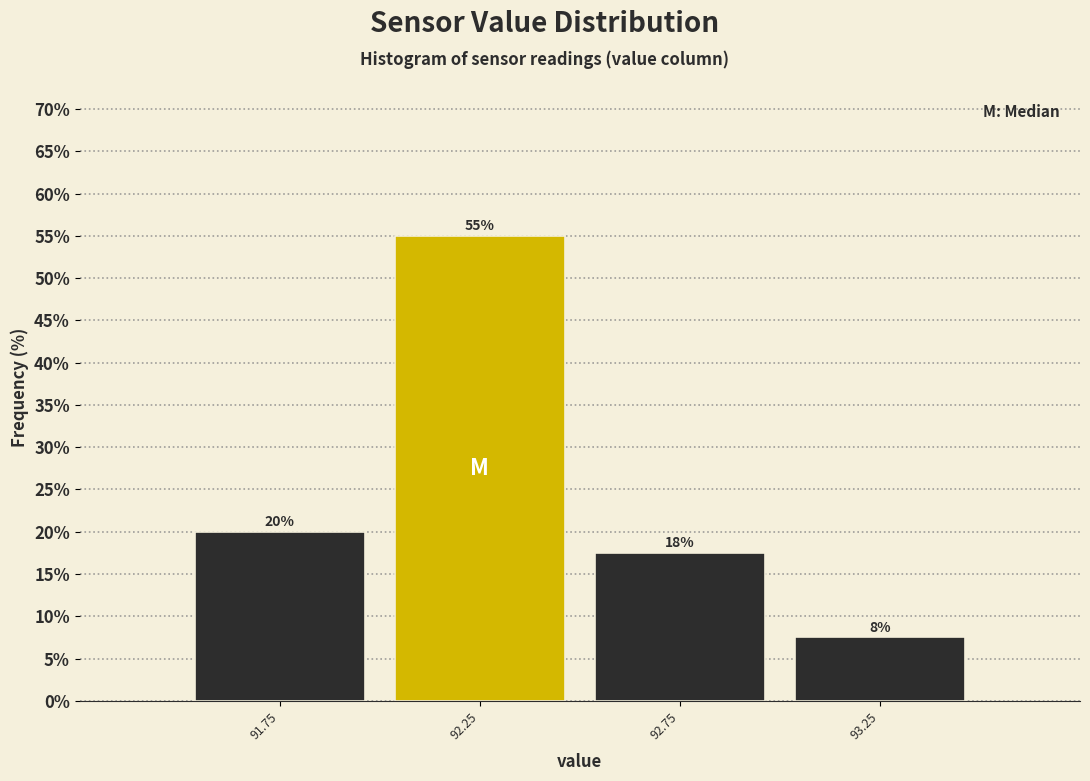

Which range on the x-axis has the tallest bar?

92.0 to 92.5